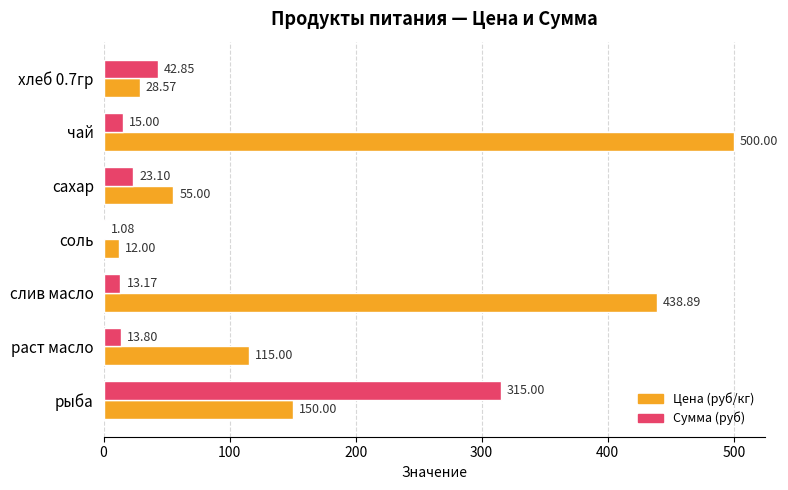

What is the average value of the Цена (руб/кг) series?

185.6